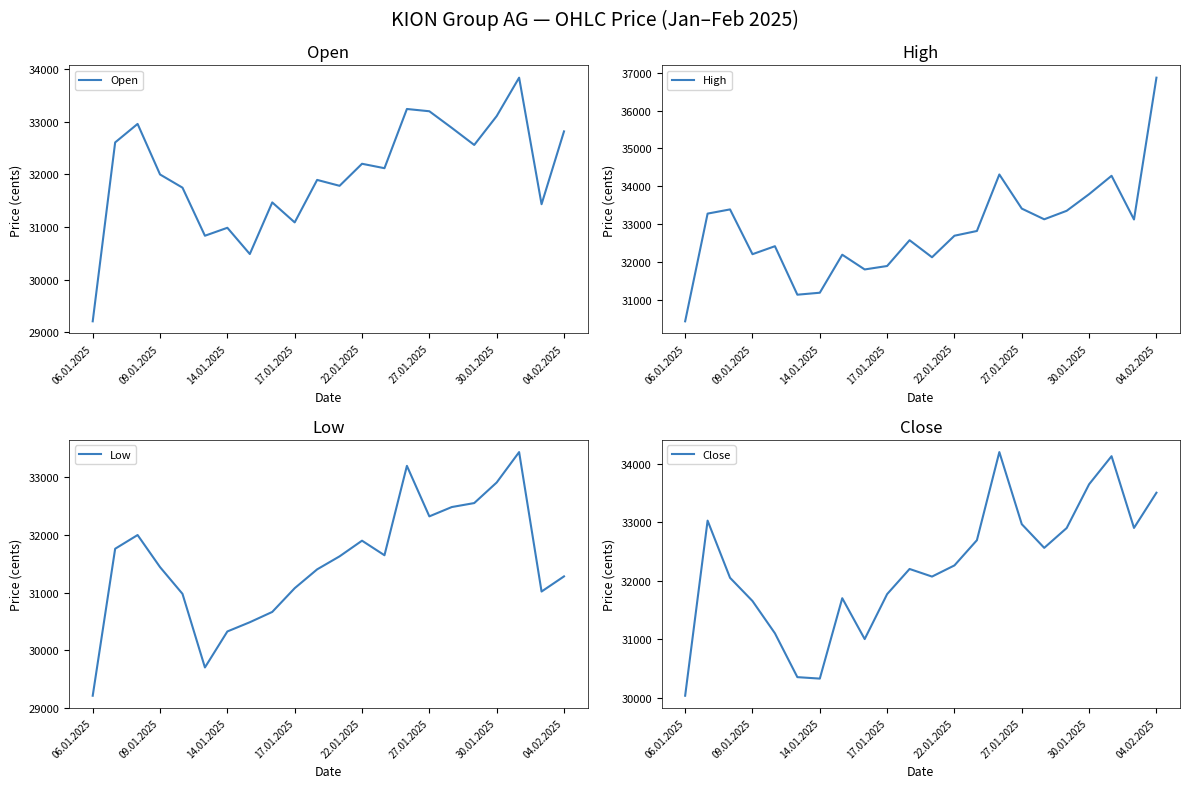

What are all the series names shown in the legend?

Open, High, Low, Close